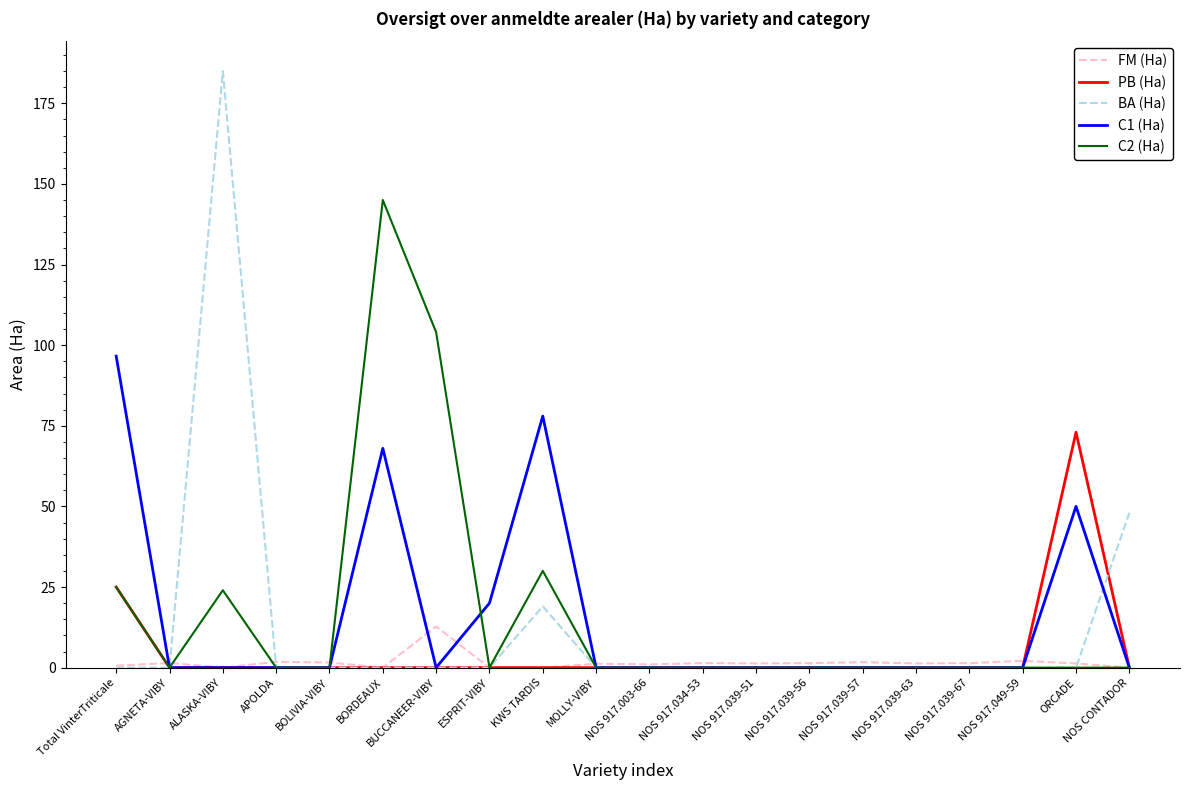

List the series in order of their peak value, lowest first.

FM (Ha), PB (Ha), C1 (Ha), C2 (Ha), BA (Ha)